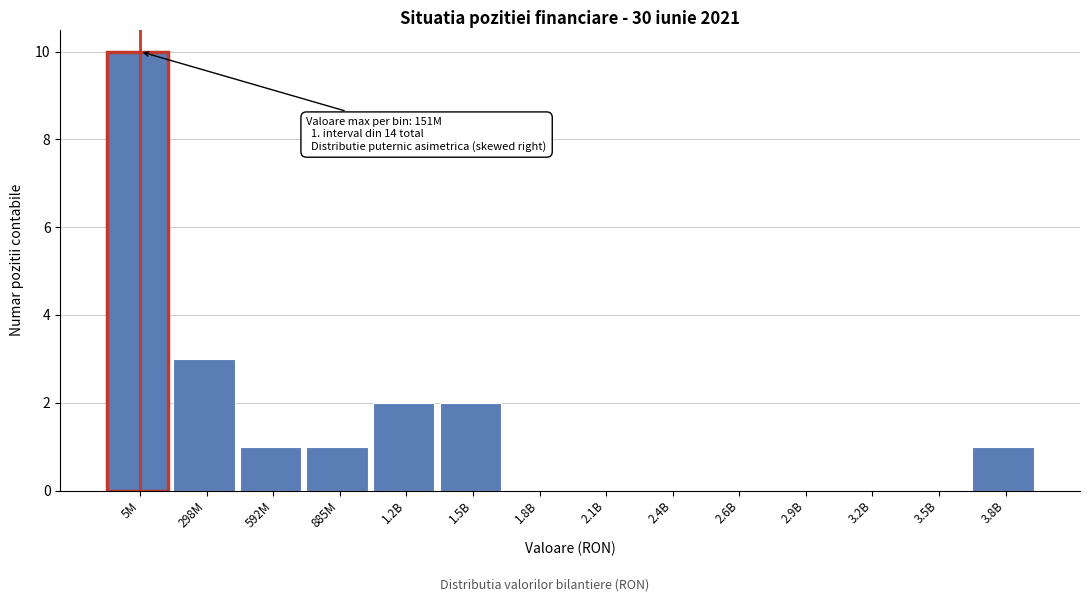

Reading left to right, list all the values displayed in this chart.

5M=10	298M=3	592M=1	885M=1	1.2B=2	1.5B=2	1.8B=0	2.1B=0	2.4B=0	2.6B=0	2.9B=0	3.2B=0	3.5B=0	3.8B=1